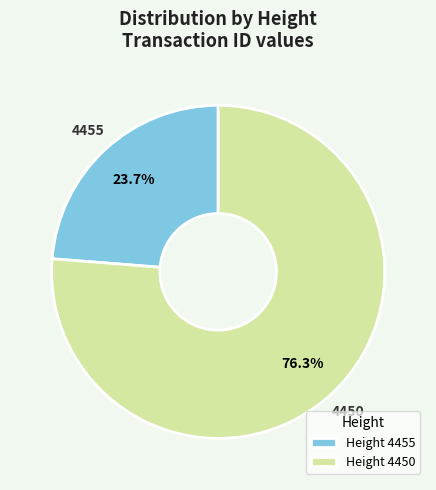

What is the total percentage of Height 4455 and Height 4450?

100.0%